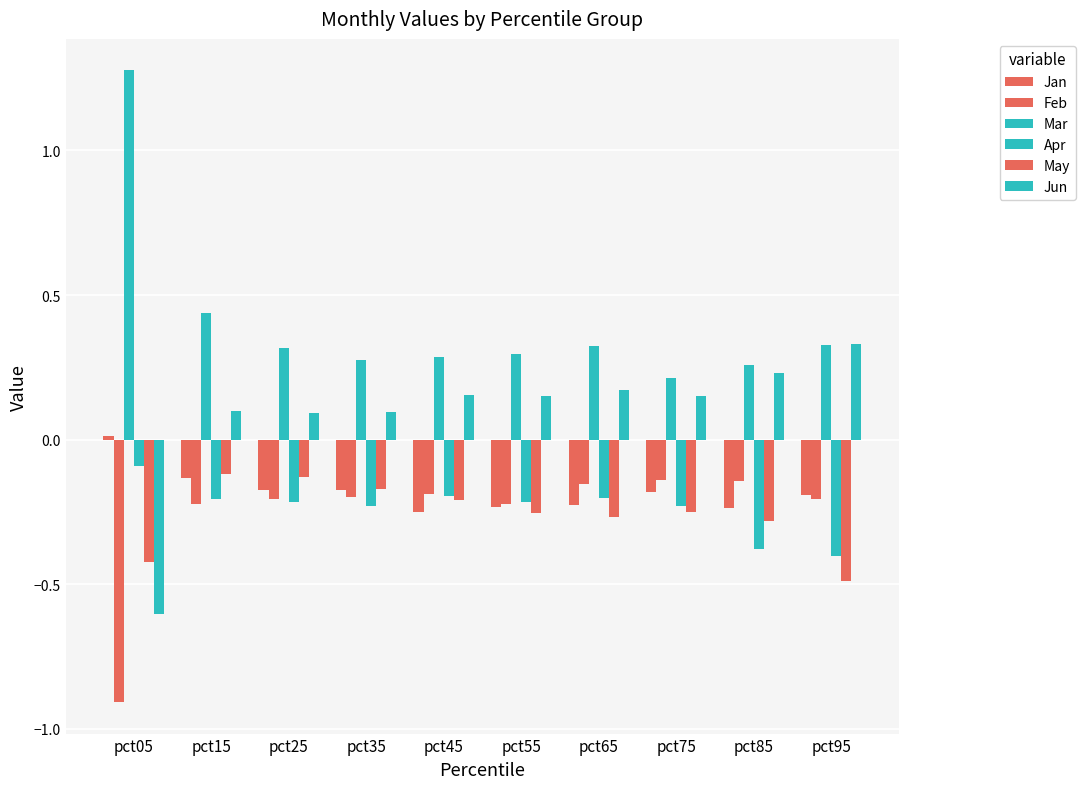

Reading right to left, what are all the values shown in this chart?

Jan: pct95=-0.2	pct85=-0.2	pct75=-0.2	pct65=-0.2	pct55=-0.2	pct45=-0.3	pct35=-0.2	pct25=-0.2	pct15=-0.1	pct05=0.0
Feb: pct95=-0.2	pct85=-0.1	pct75=-0.1	pct65=-0.2	pct55=-0.2	pct45=-0.2	pct35=-0.2	pct25=-0.2	pct15=-0.2	pct05=-0.9
Mar: pct95=0.3	pct85=0.3	pct75=0.2	pct65=0.3	pct55=0.3	pct45=0.3	pct35=0.3	pct25=0.3	pct15=0.4	pct05=1.3
Apr: pct95=-0.4	pct85=-0.4	pct75=-0.2	pct65=-0.2	pct55=-0.2	pct45=-0.2	pct35=-0.2	pct25=-0.2	pct15=-0.2	pct05=-0.1
May: pct95=-0.5	pct85=-0.3	pct75=-0.3	pct65=-0.3	pct55=-0.3	pct45=-0.2	pct35=-0.2	pct25=-0.1	pct15=-0.1	pct05=-0.4
Jun: pct95=0.3	pct85=0.2	pct75=0.1	pct65=0.2	pct55=0.1	pct45=0.2	pct35=0.1	pct25=0.1	pct15=0.1	pct05=-0.6